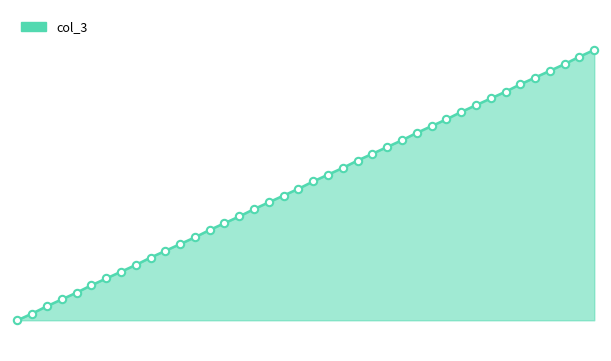

Is this an area chart (filled region under the line)?

Yes